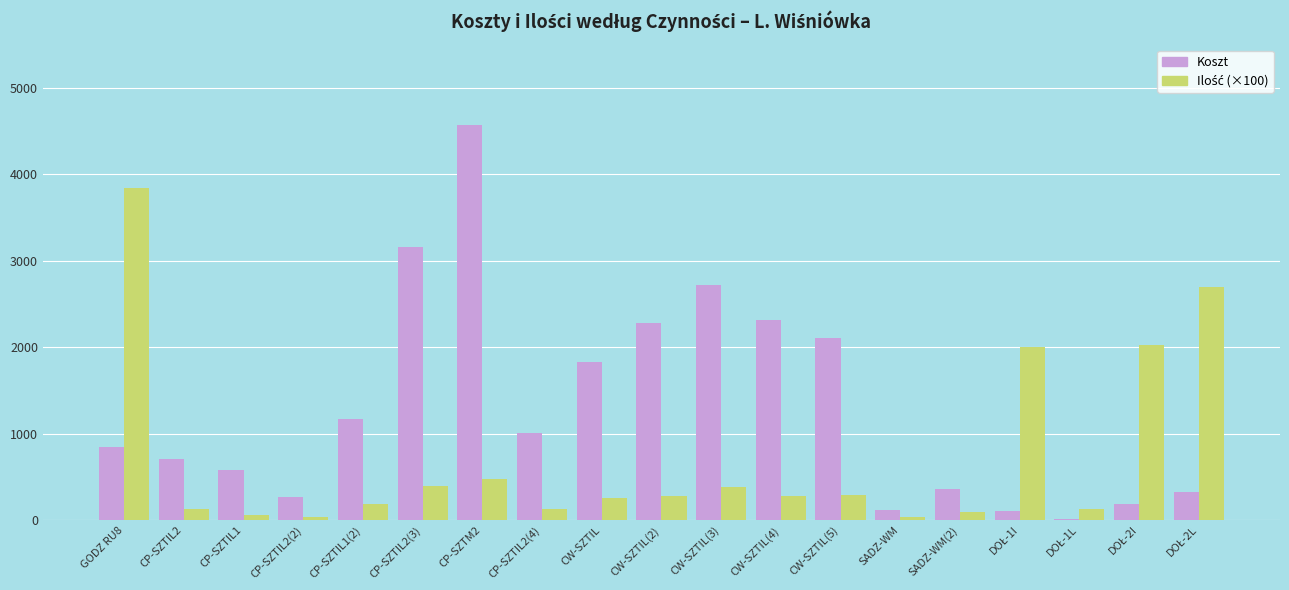

What is the sum of all Koszt values?

24645.3